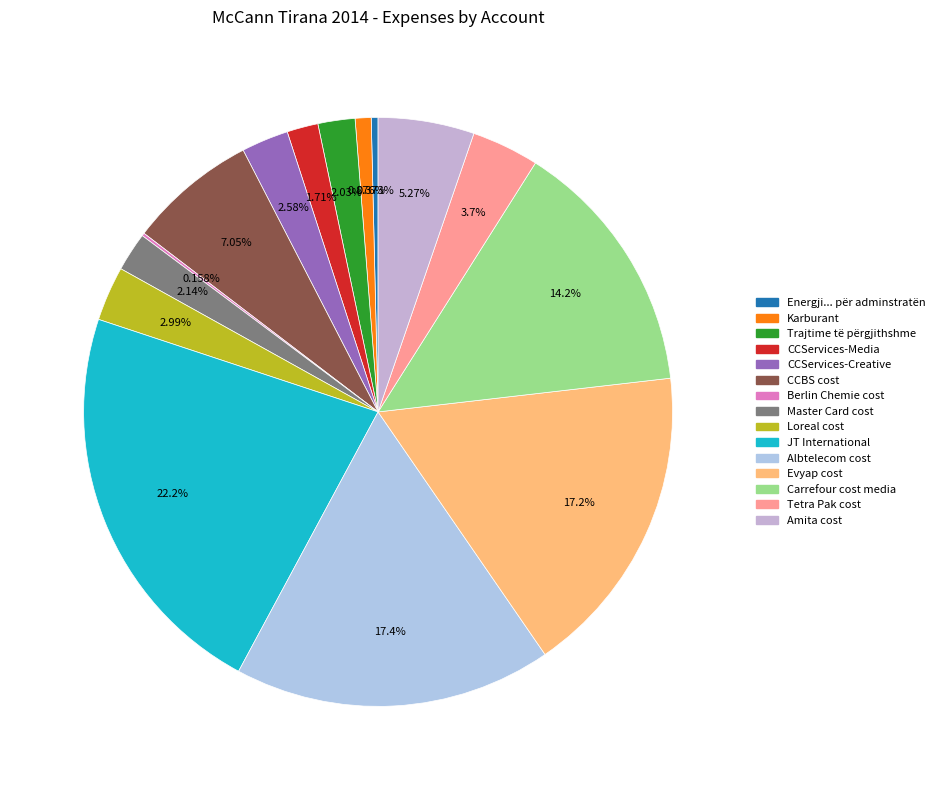

To the nearest percent, what portion does Karburant represent?

1%